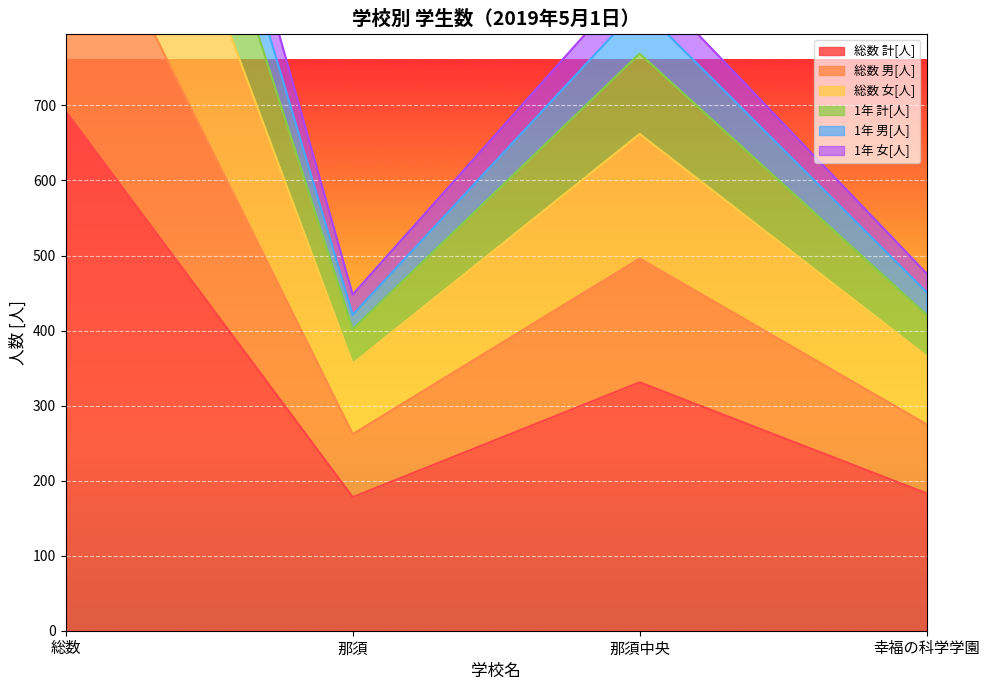

Where is the first local maximum for 総数 女[人]?

那須中央